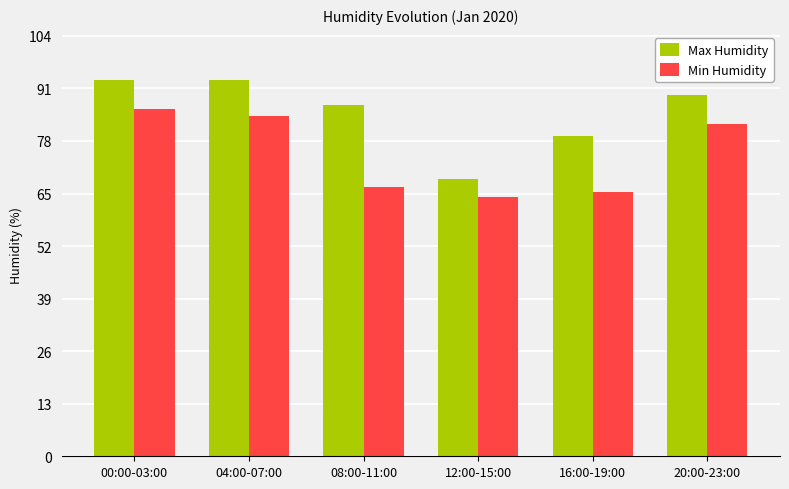

What are all the series names shown in the legend?

Max Humidity, Min Humidity